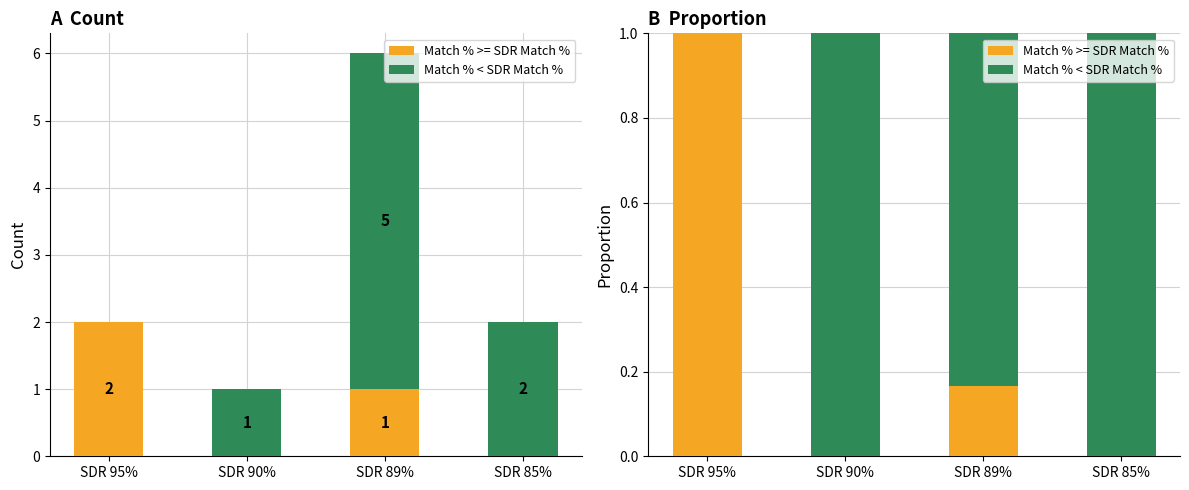

List the labels in order of Match % < SDR Match % value, smallest first.

SDR 95%, SDR 89%, SDR 90%, SDR 85%